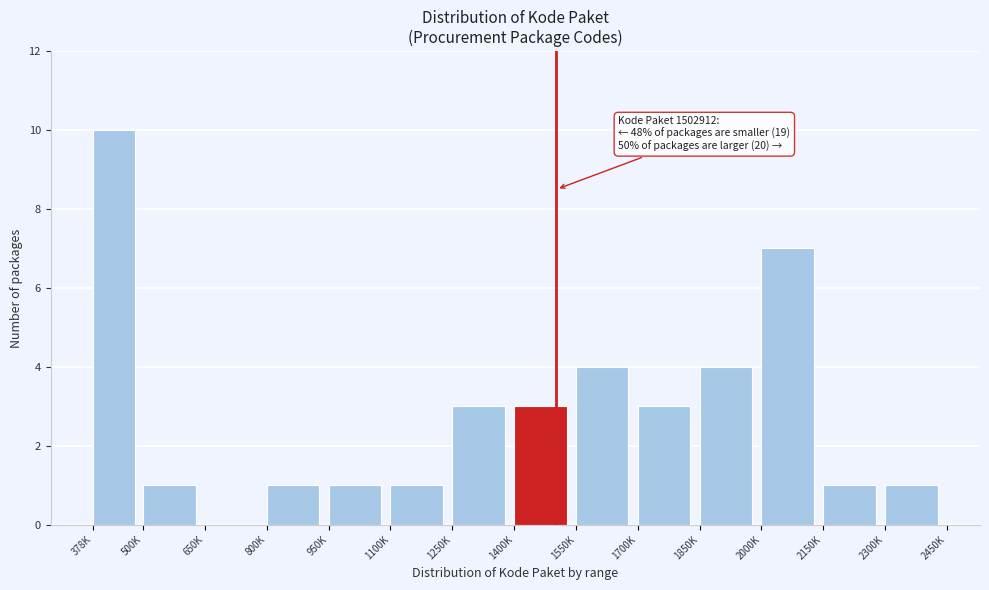

Reading left to right, what are all the values shown in this chart?

378K=10	500K=1	650K=0	800K=1	950K=1	1100K=1	1250K=3	1400K=3	1550K=4	1700K=3	1850K=4	2000K=7	2150K=1	2300K=1